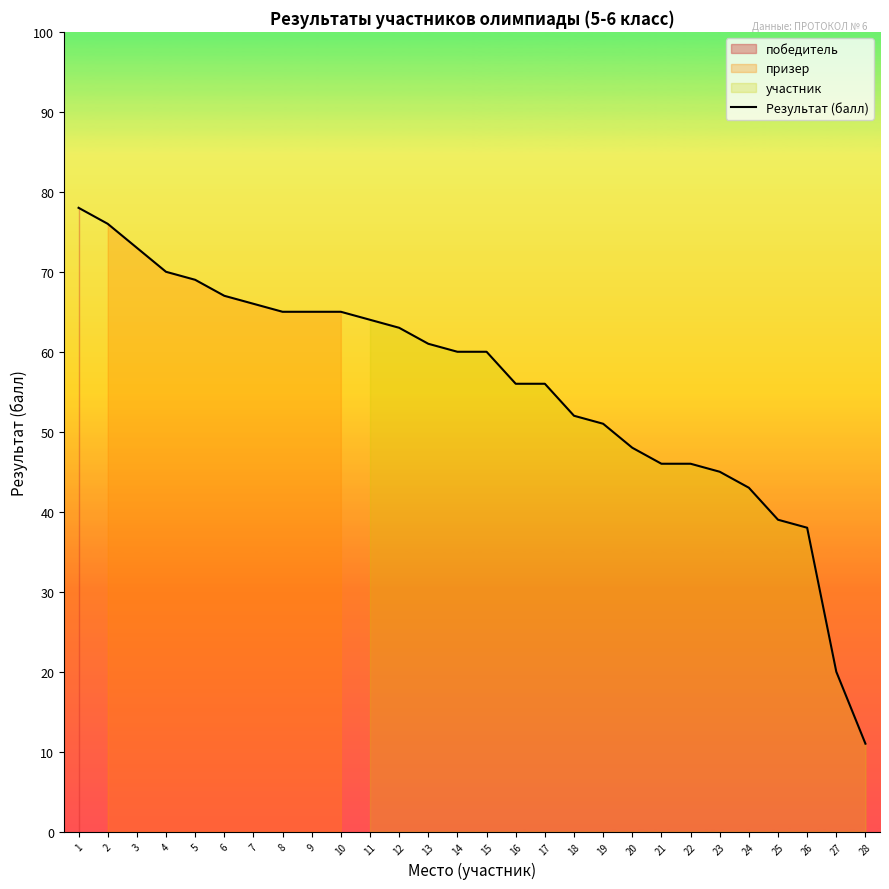

How many data points are above 60?

13